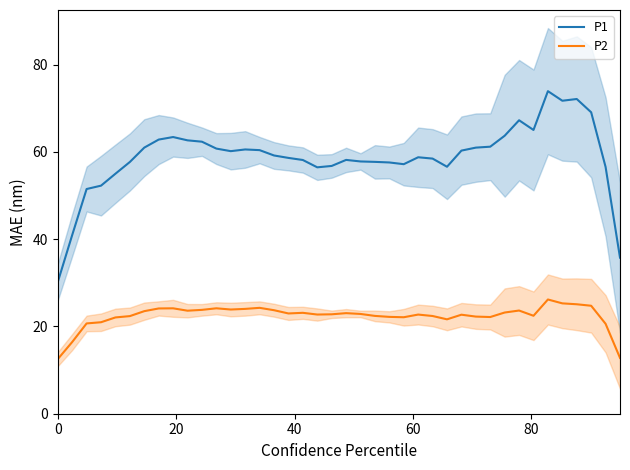

Rank the series by their average value, from highest to lowest.

P1, P2